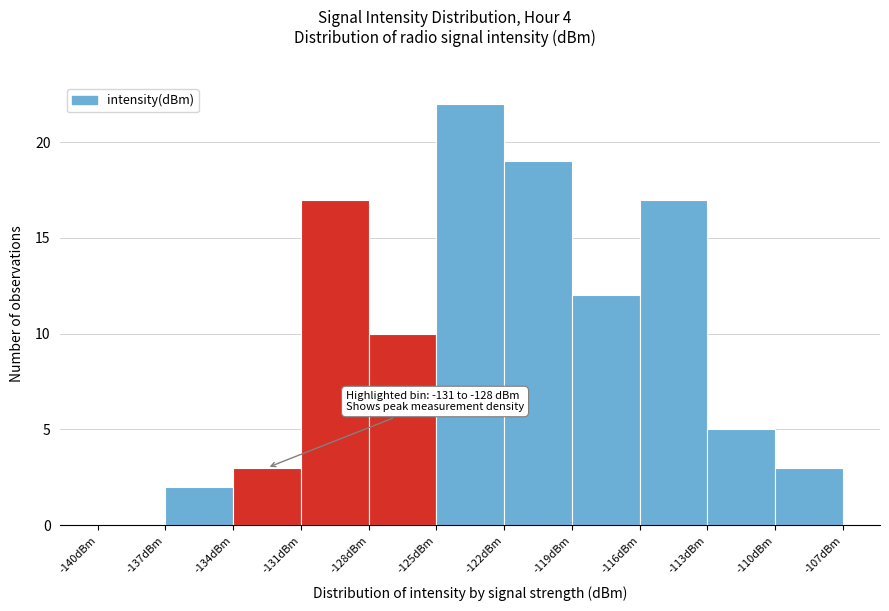

Over which range of the x-axis is the bar tallest?

-125 to -122